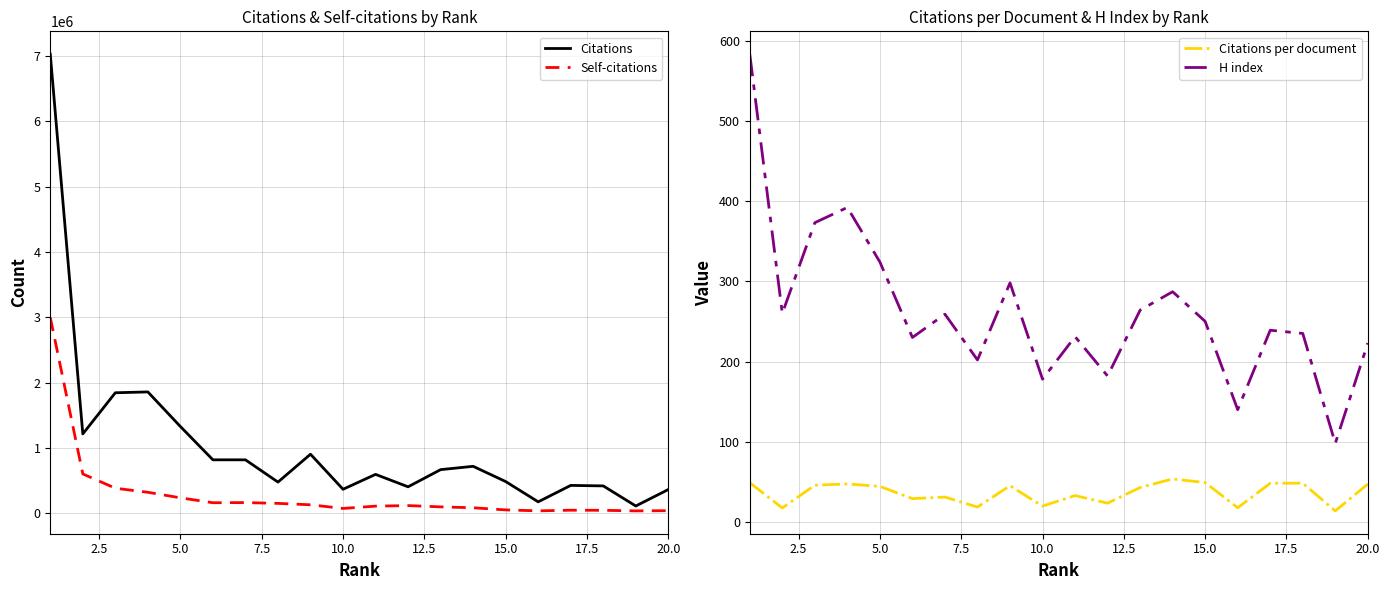

Which series has the largest total across all categories?

Citations